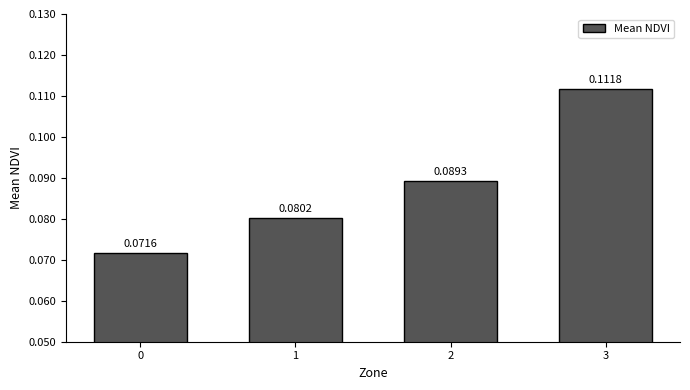

Is it true that the value at 3 is 0.0?

False